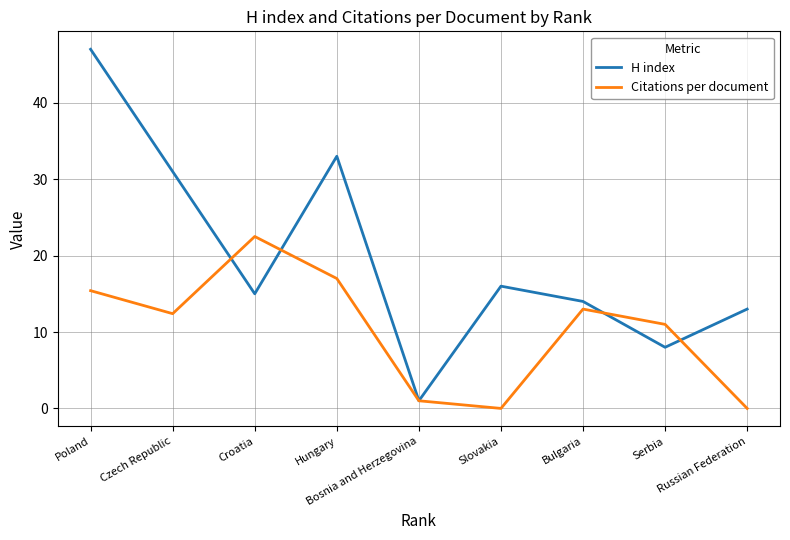

How many interior local peaks does the H index series have?

2